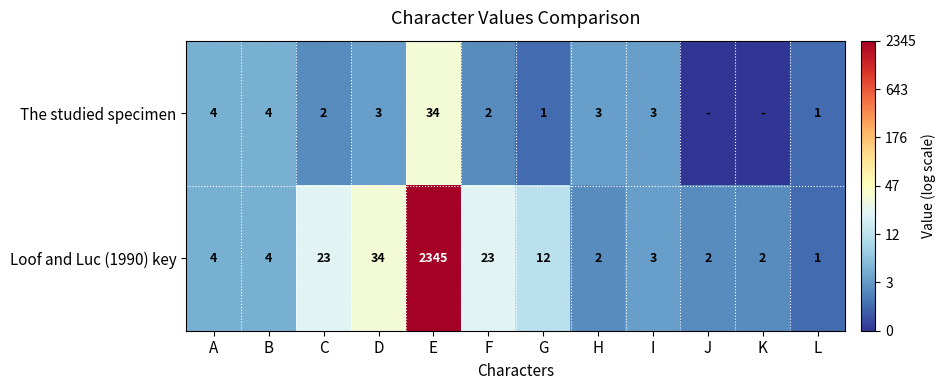

At which category does the chart reach its minimum across all series?

J